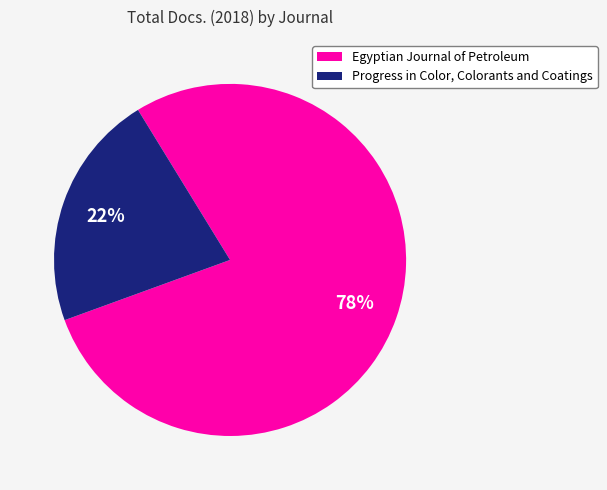

Which has a higher value, Progress in Color, Colorants and Coatings or Egyptian Journal of Petroleum?

Egyptian Journal of Petroleum